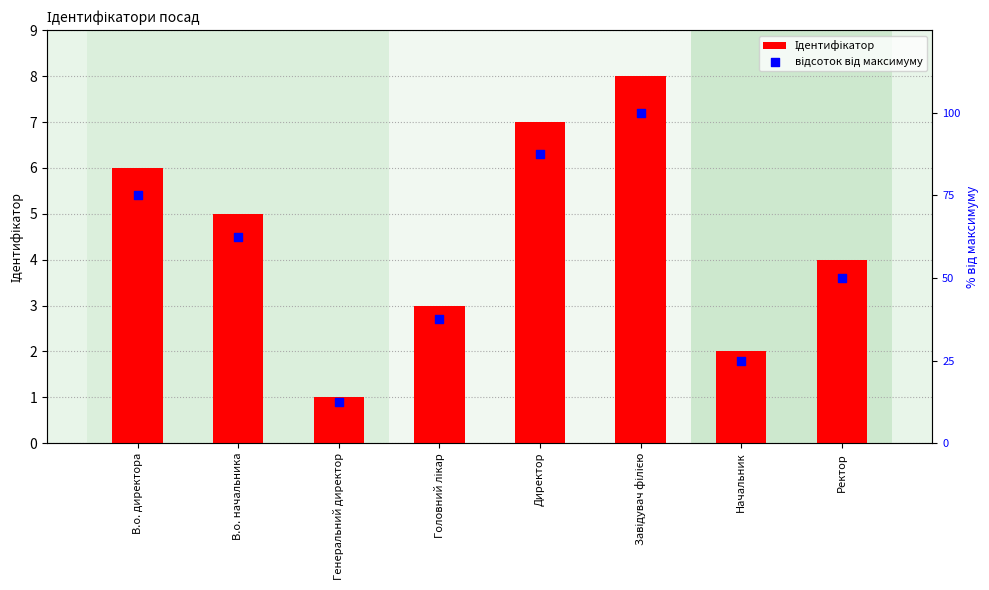

What are all the series names shown in the legend?

Ідентифікатор, відсоток від максимуму